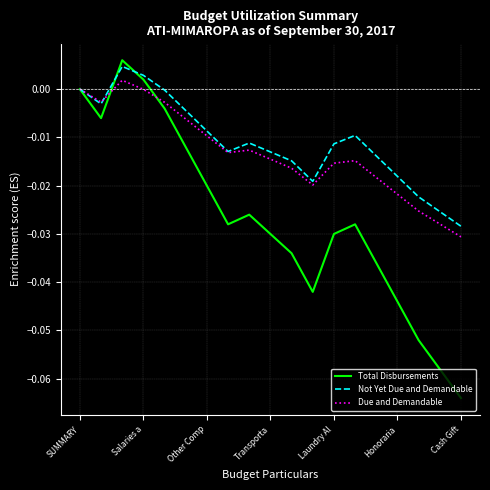

Which series has the largest range (max minus min)?

Total Disbursements